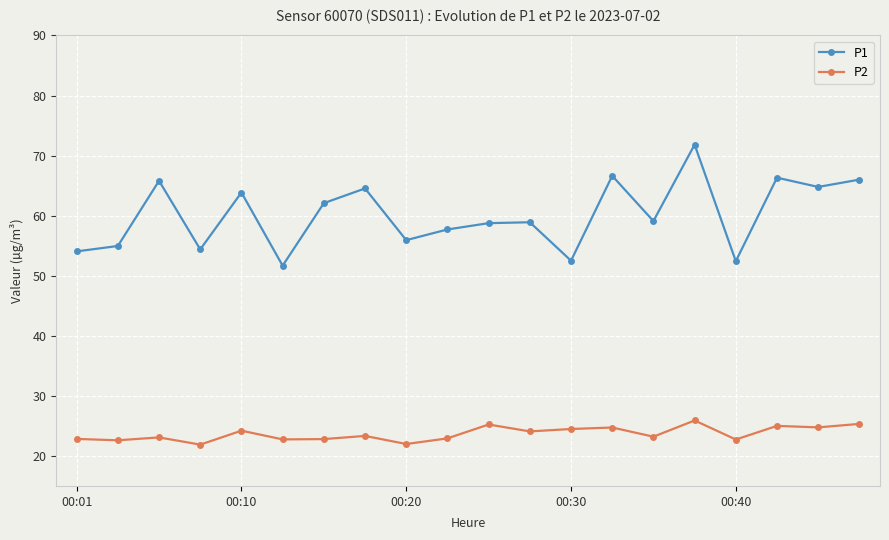

What is the lowest value of the P1 series?

51.7